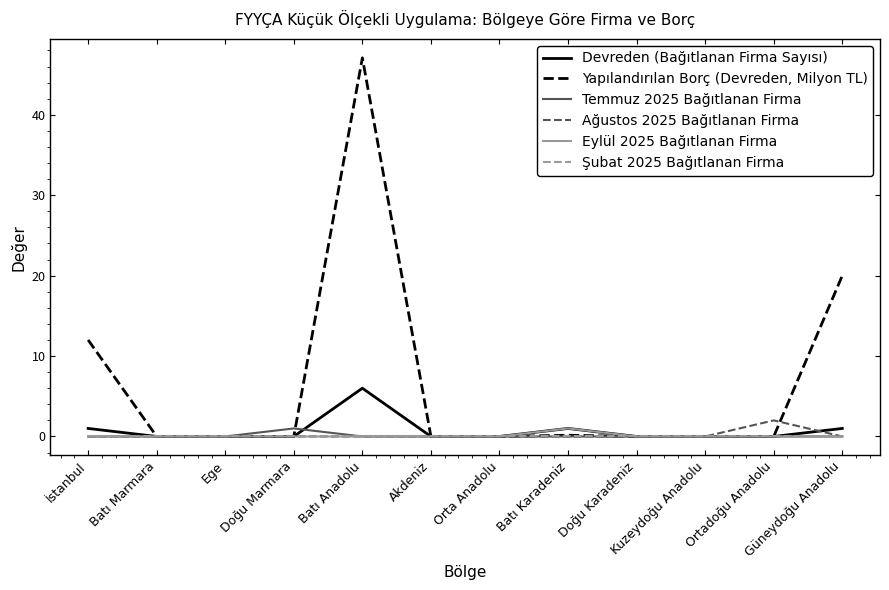

Which series has the largest range (max minus min)?

Yapılandırılan Borç (Devreden, Milyon TL)